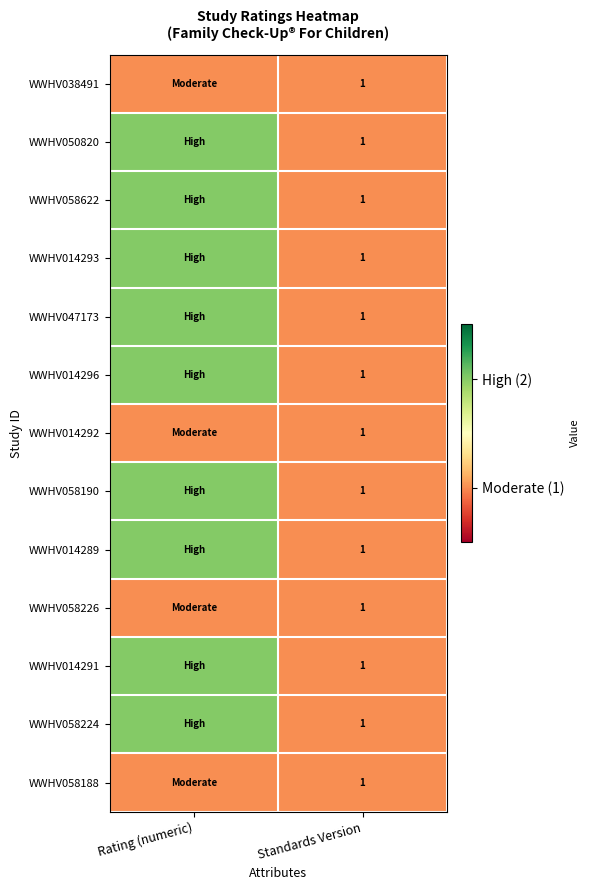

What is the total value across all series at Standards Version?

13